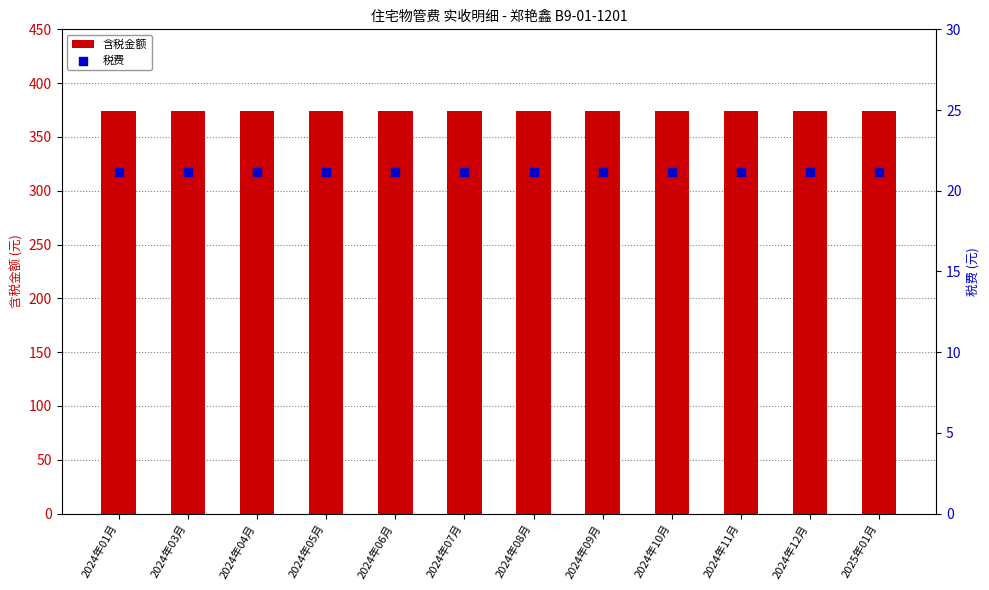

At which category is the sum across all series the highest?

2024年01月